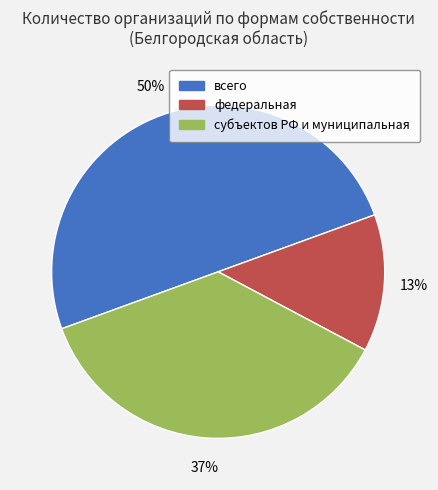

What is the ratio of the value at субъектов РФ и муниципальная to the value at всего?

0.7